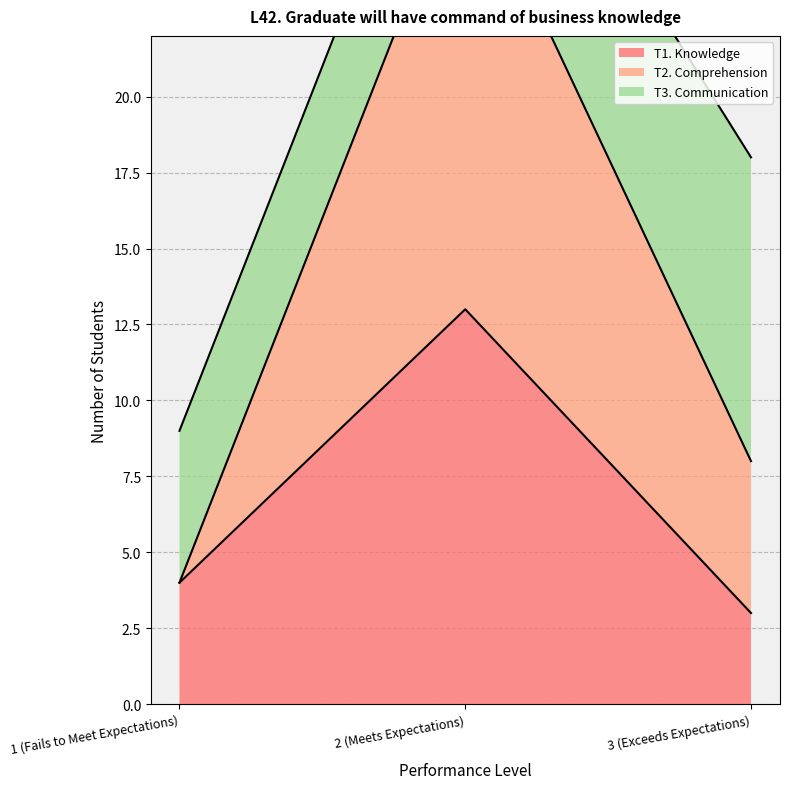

Where is T1. Knowledge nearest to the value 8?

1 (Fails to Meet Expectations)